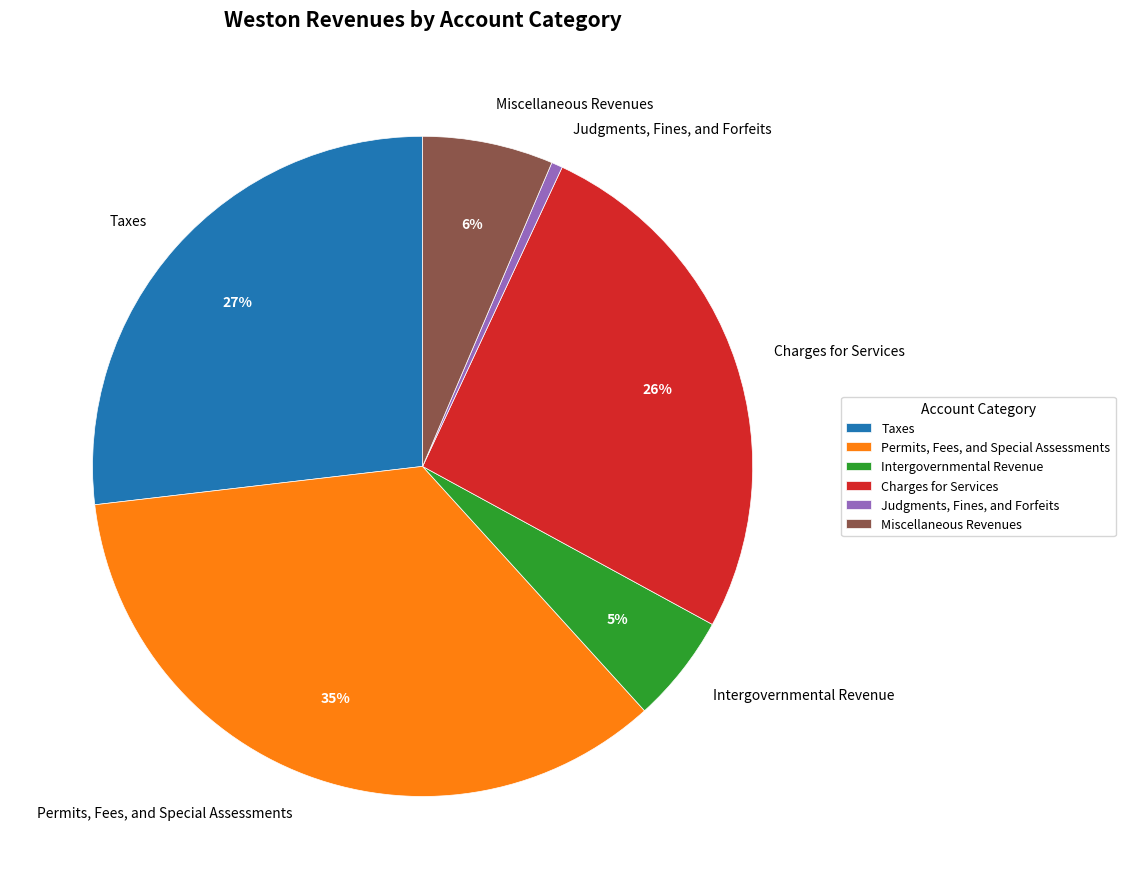

To the nearest percent, what percentage of the pie is Charges for Services?

26%